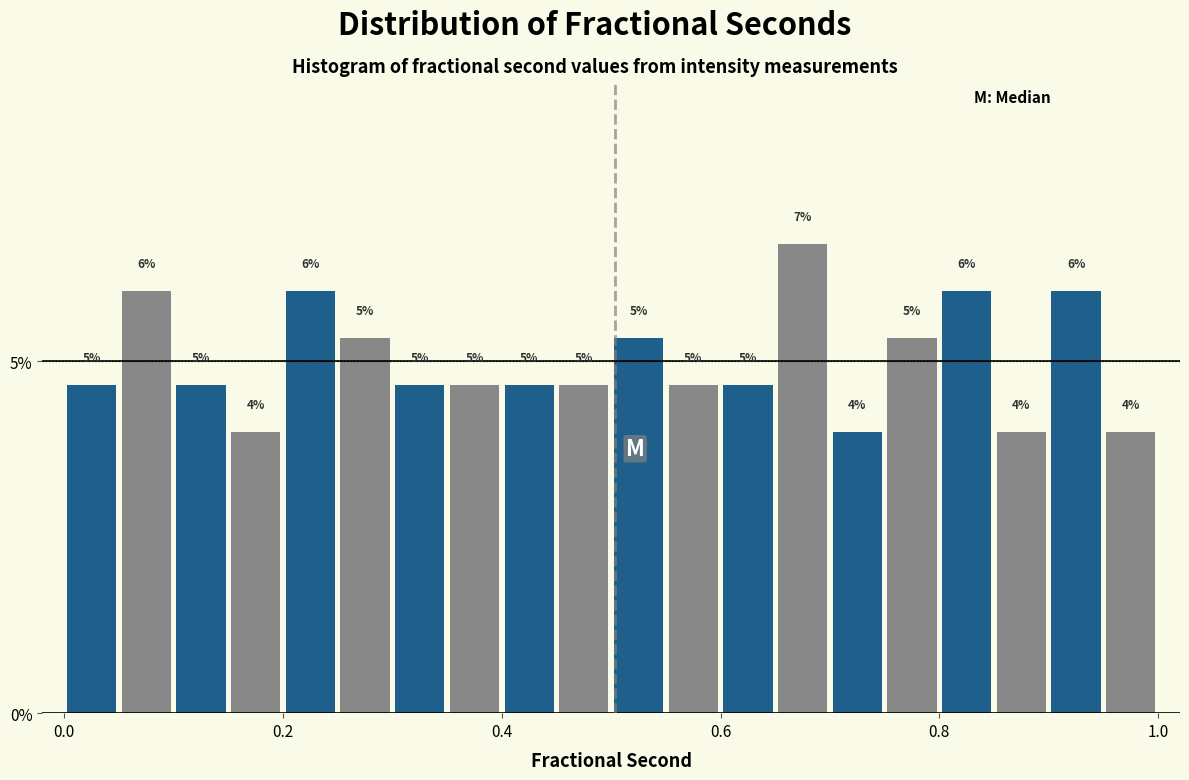

Around what value on the x-axis is the tallest bar? Give the approximate position of its centre, as read against the axis.

0.68